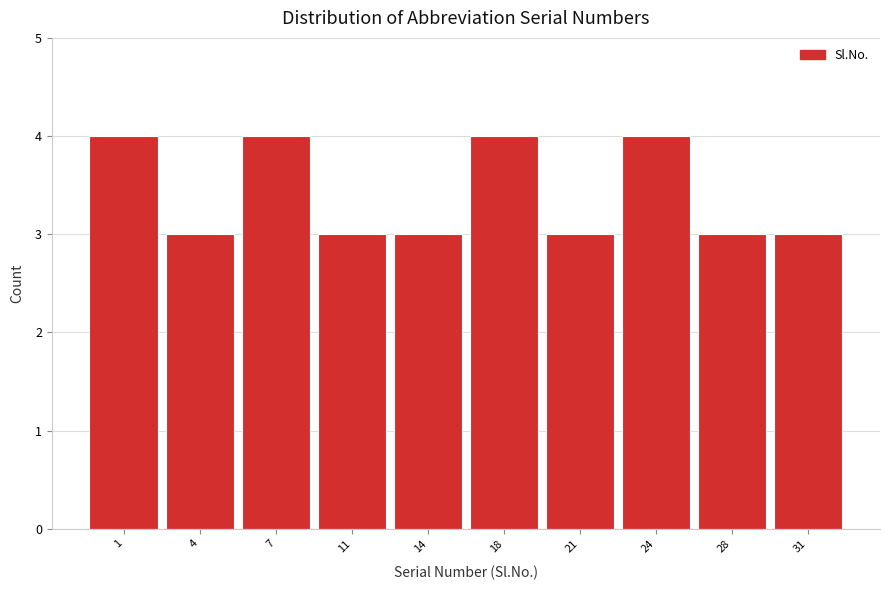

Reading left to right, list all the values displayed in this chart.

4	3	4	3	3	4	3	4	3	3